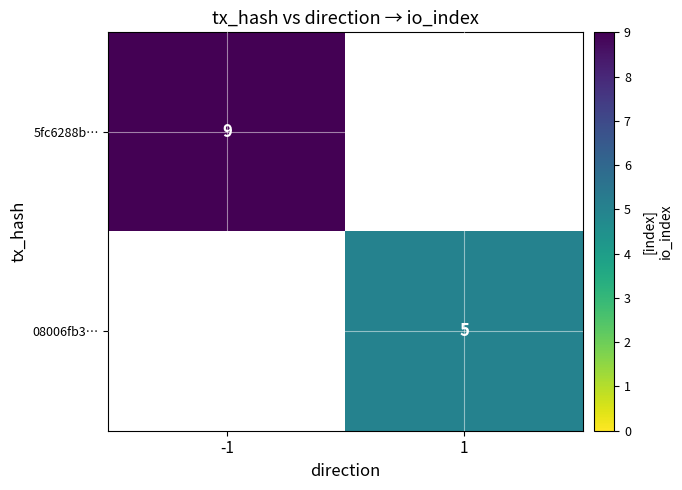

The value of 5fc6288b… at -1 is 9. True or false?

True